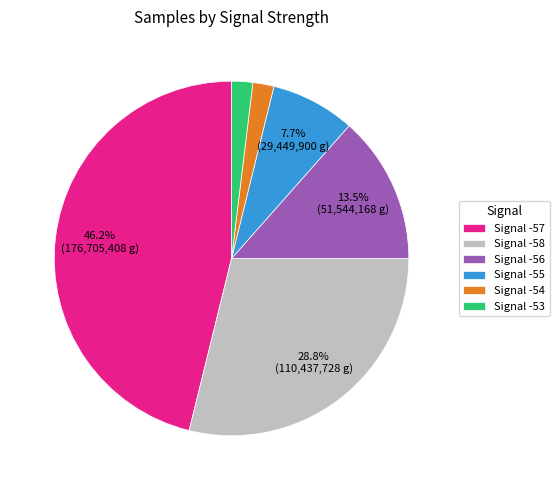

Which category has the biggest portion of the pie?

Signal -57